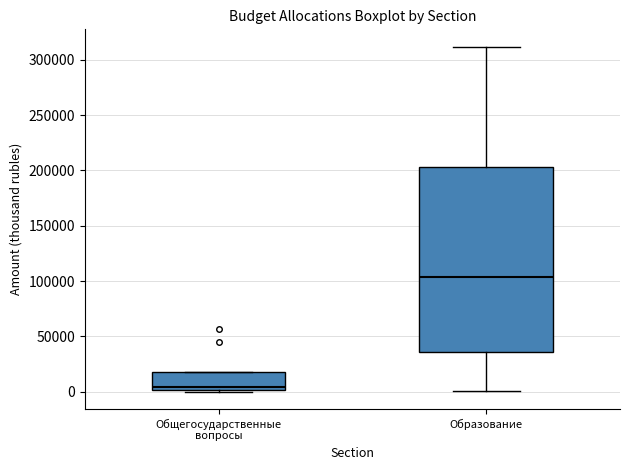

Comparing the boxes themselves (not the whiskers), which one is the tallest?

Образование